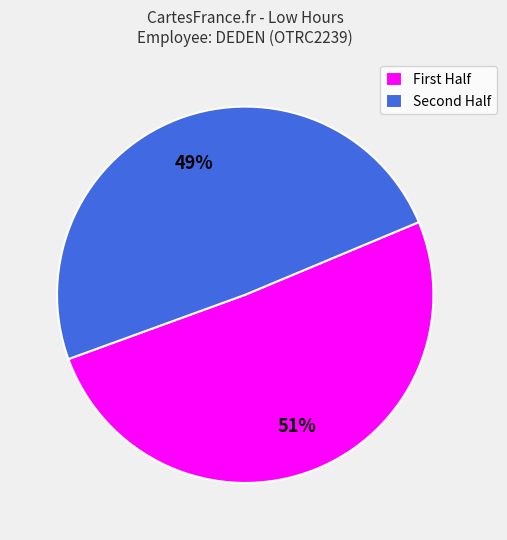

Rank the categories by value from highest to lowest.

First Half, Second Half